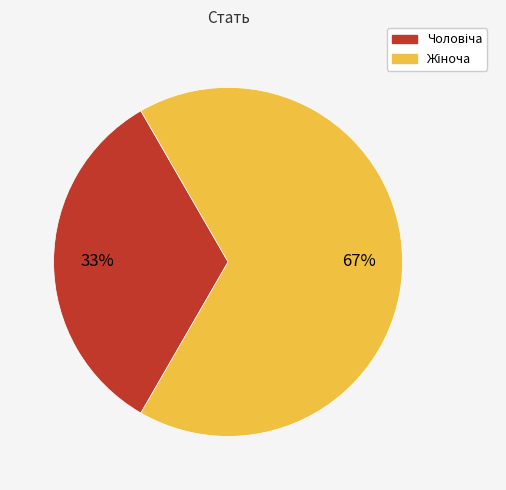

To the nearest percent, what is the average slice percentage?

50%